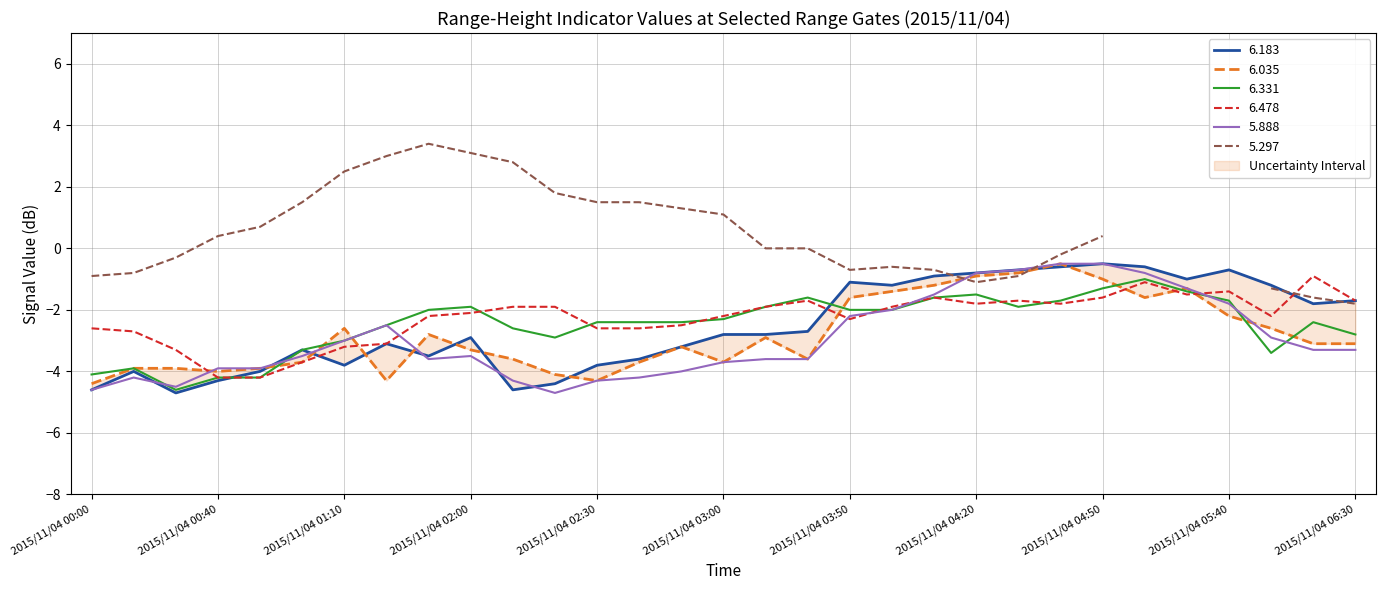

Between 2015/11/04 00:20 and 2015/11/04 03:00, which series saw the biggest shift?

6.331